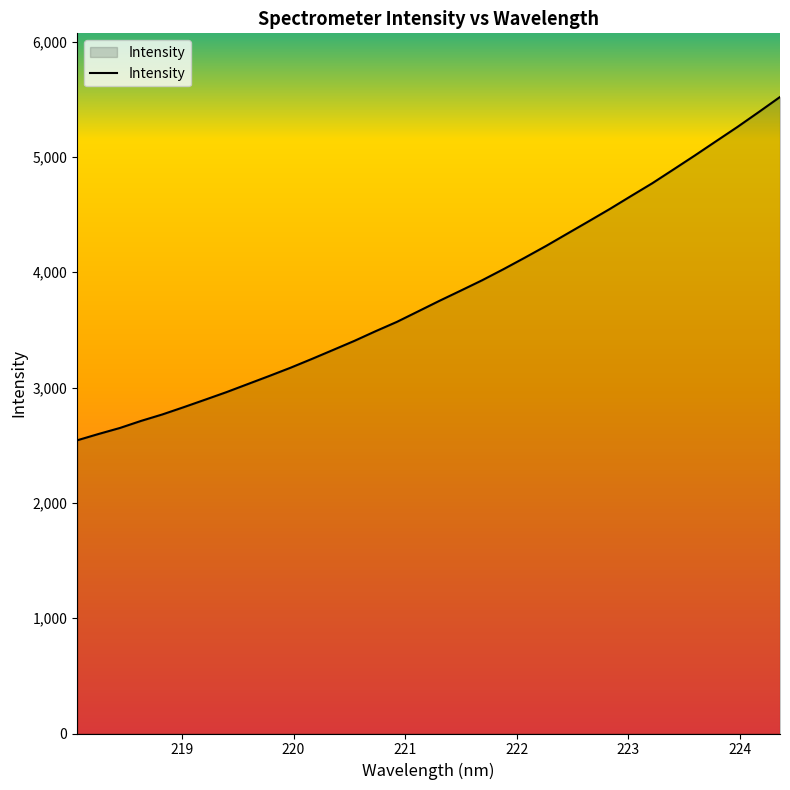

What is the maximum value shown in the chart?

5520.0